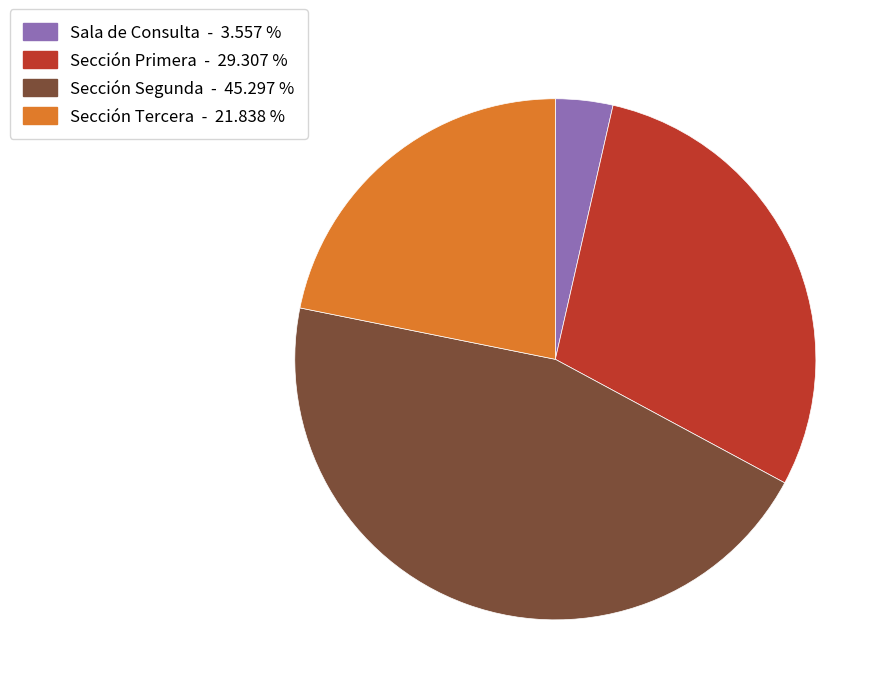

How many segments does this pie chart have?

4